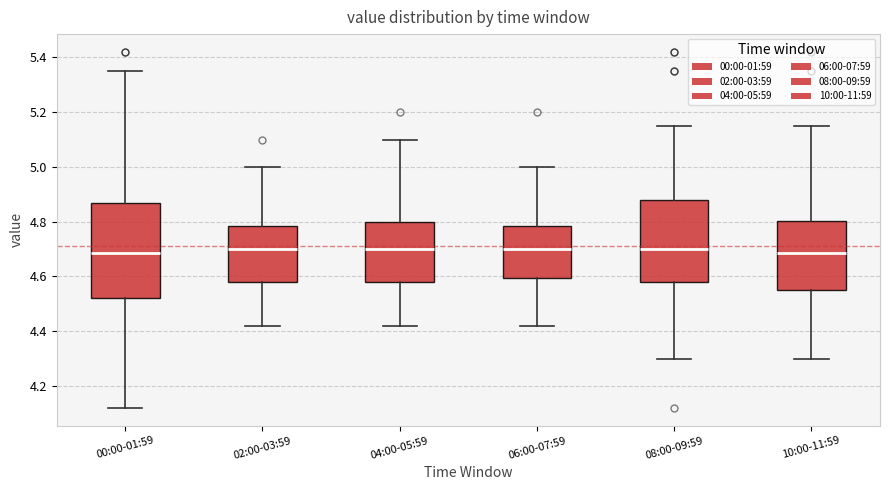

Where is the upper edge of the box for 08:00-09:59 on the y-axis? The values are not printed on the chart, so give them approximately, as read against the axis.

4.88